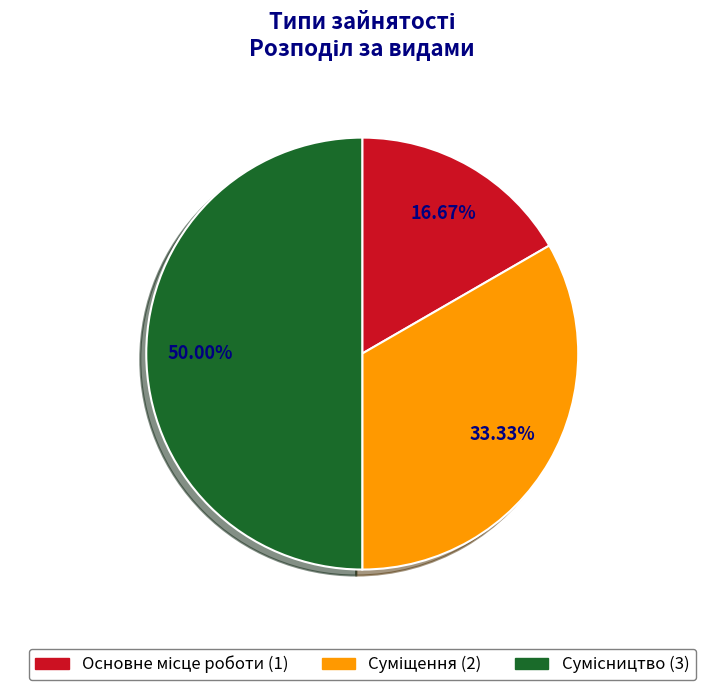

To the nearest percent, what is the average slice percentage?

33%